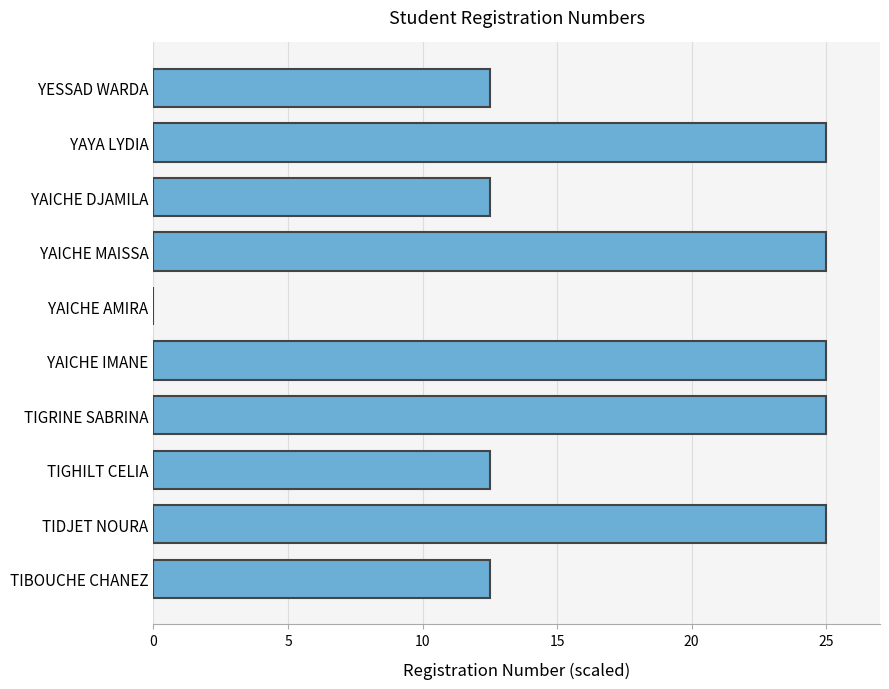

What is the approximate value at YAICHE IMANE?

25.0